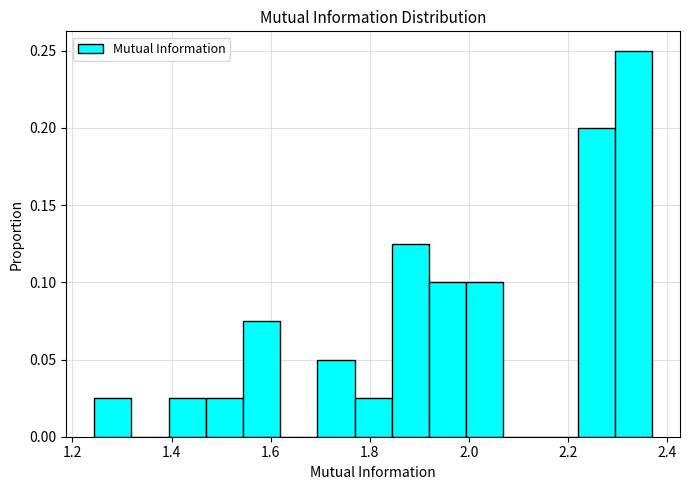

Read against the x-axis, roughly where is the centre of the tallest bar?

2.34